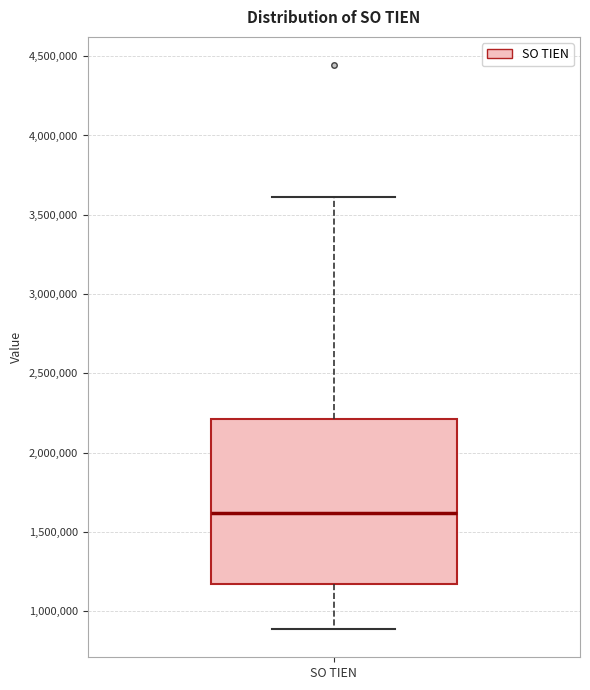

Read this box plot against the y-axis: the position of the median line, the range covered by the box, and the ends of both whiskers. The values are not printed on the chart, so give them approximately, as read against the axis.

median 1600000, box 1150000 to 2200000, whiskers 900000 to 3600000